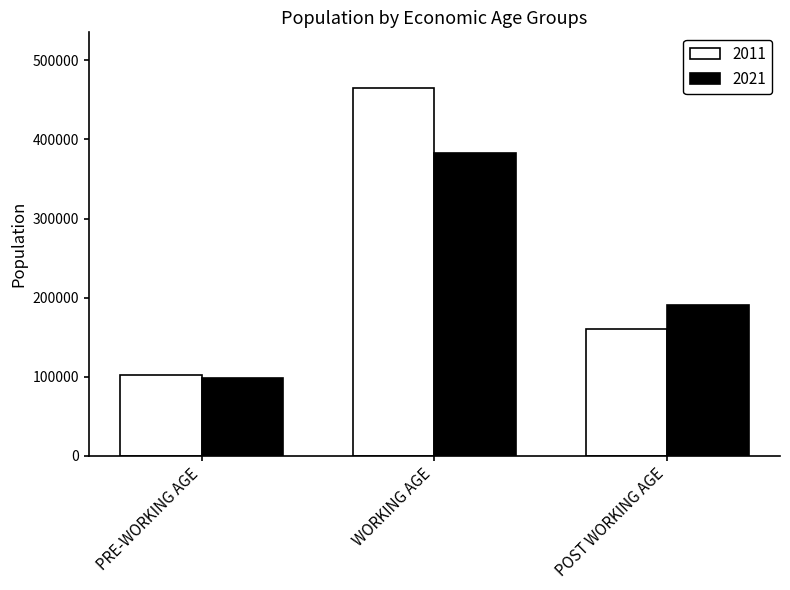

What is the label of the 1st bar from the right?

POST WORKING AGE